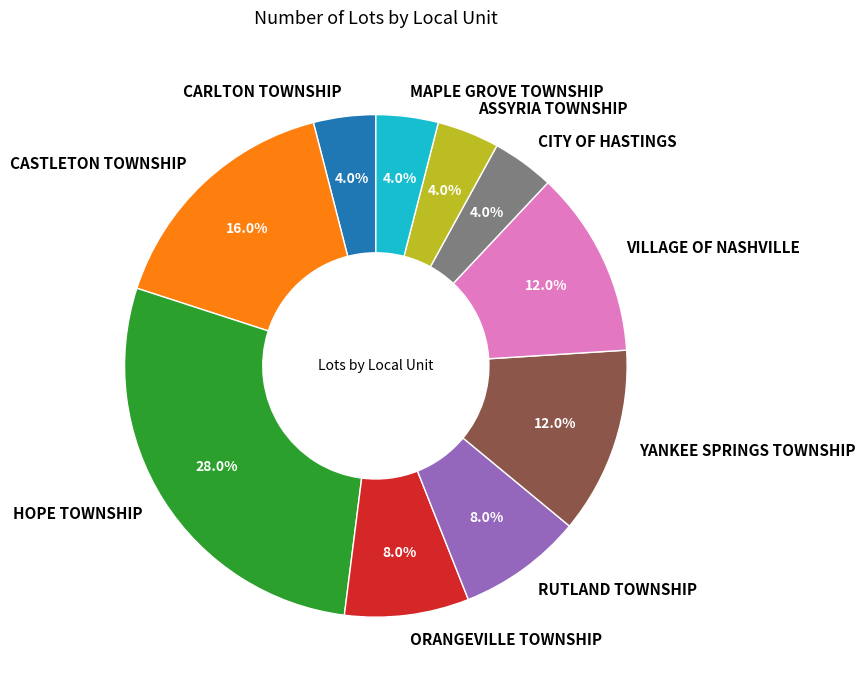

To the nearest percent, what portion does HOPE TOWNSHIP represent?

28%